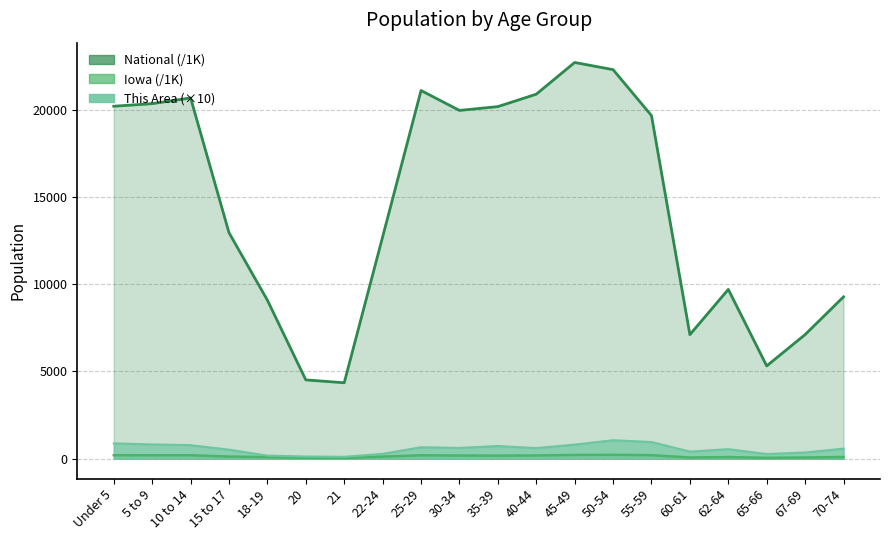

Which series has the largest total across all categories?

National